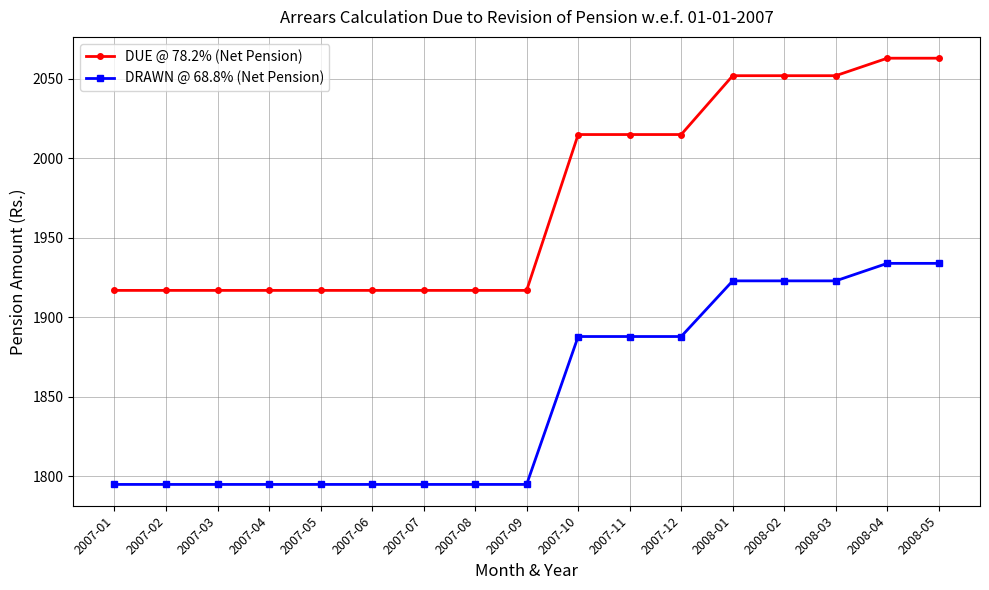

Reading left to right, extract all data points from this chart.

DUE @ 78.2% (Net Pension): 1917	1917	1917	1917	1917	1917	1917	1917	1917	2015	2015	2015	2052	2052	2052	2063	2063
DRAWN @ 68.8% (Net Pension): 1795	1795	1795	1795	1795	1795	1795	1795	1795	1888	1888	1888	1923	1923	1923	1934	1934